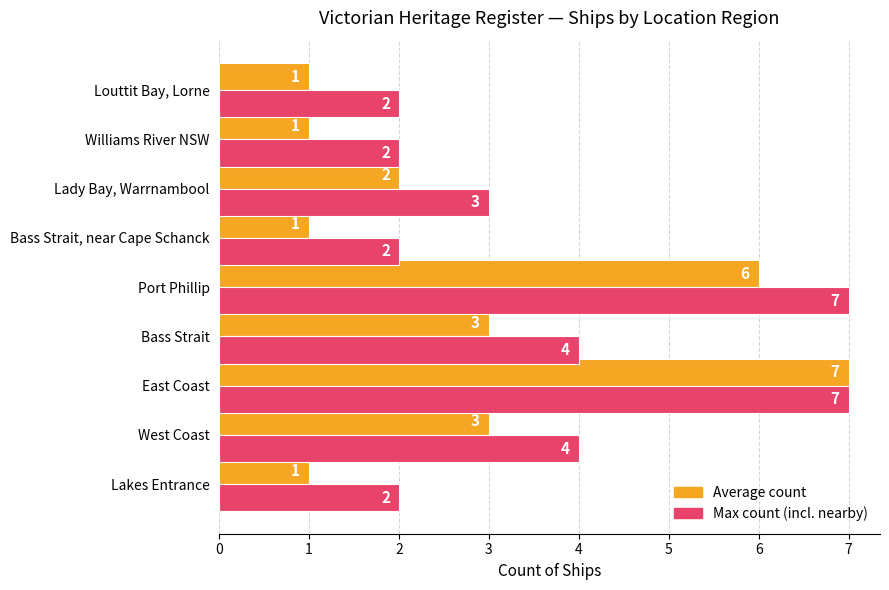

Count the Max count (incl. nearby) values in the range 2 to 4.

7